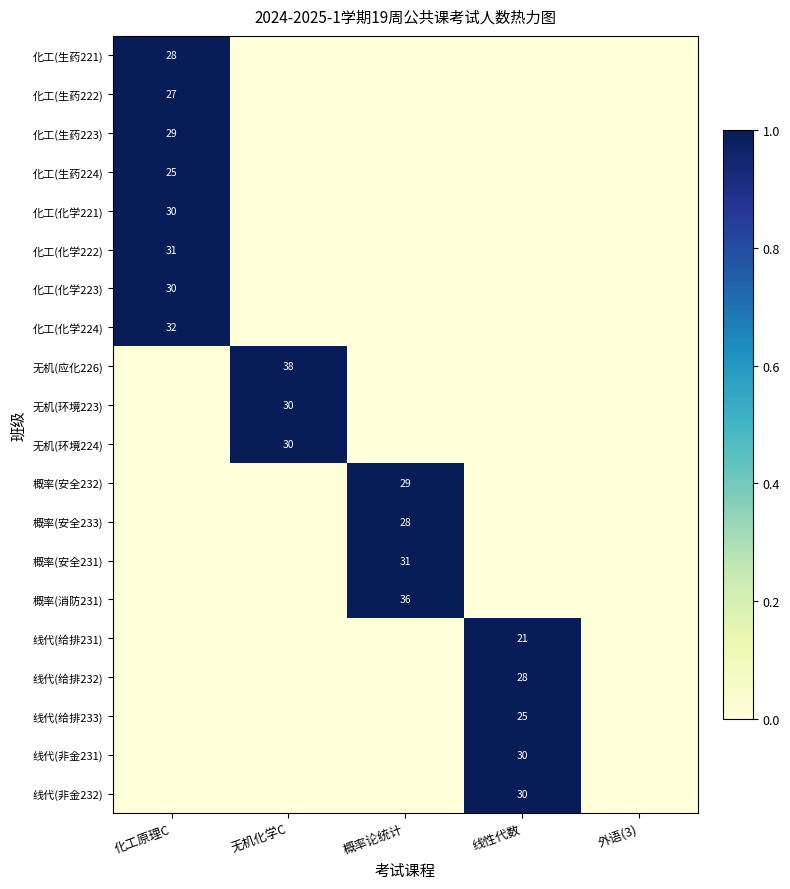

The 化工(化学223) series shows 17 at 化工原理C. True or false?

False